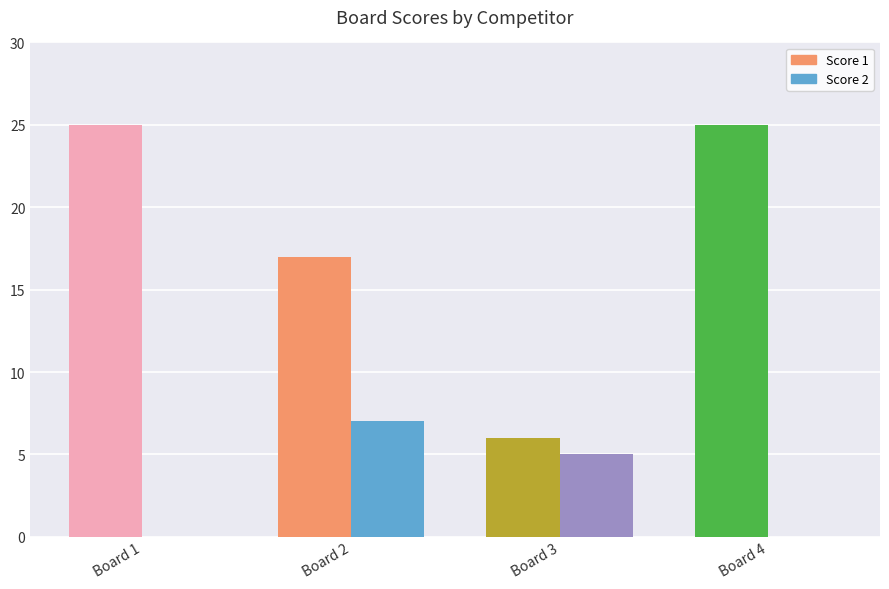

How many categories are shown in the chart?

4